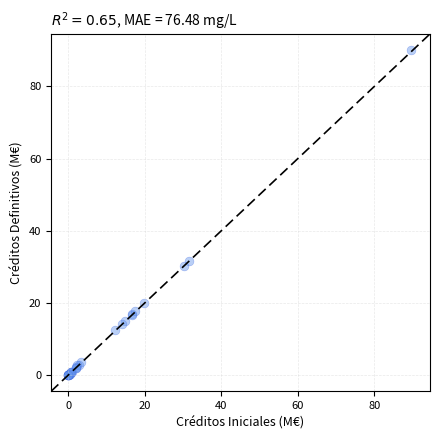

What Y value in the scatter plot is closest to 45?

31.6